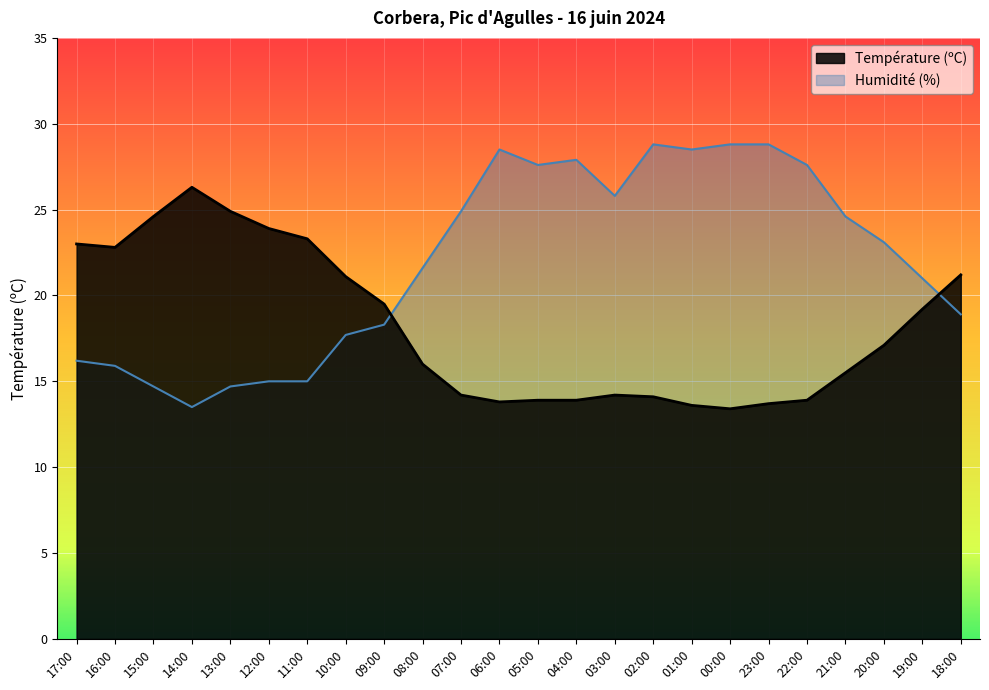

What is the minimum value shown in the chart?

13.4